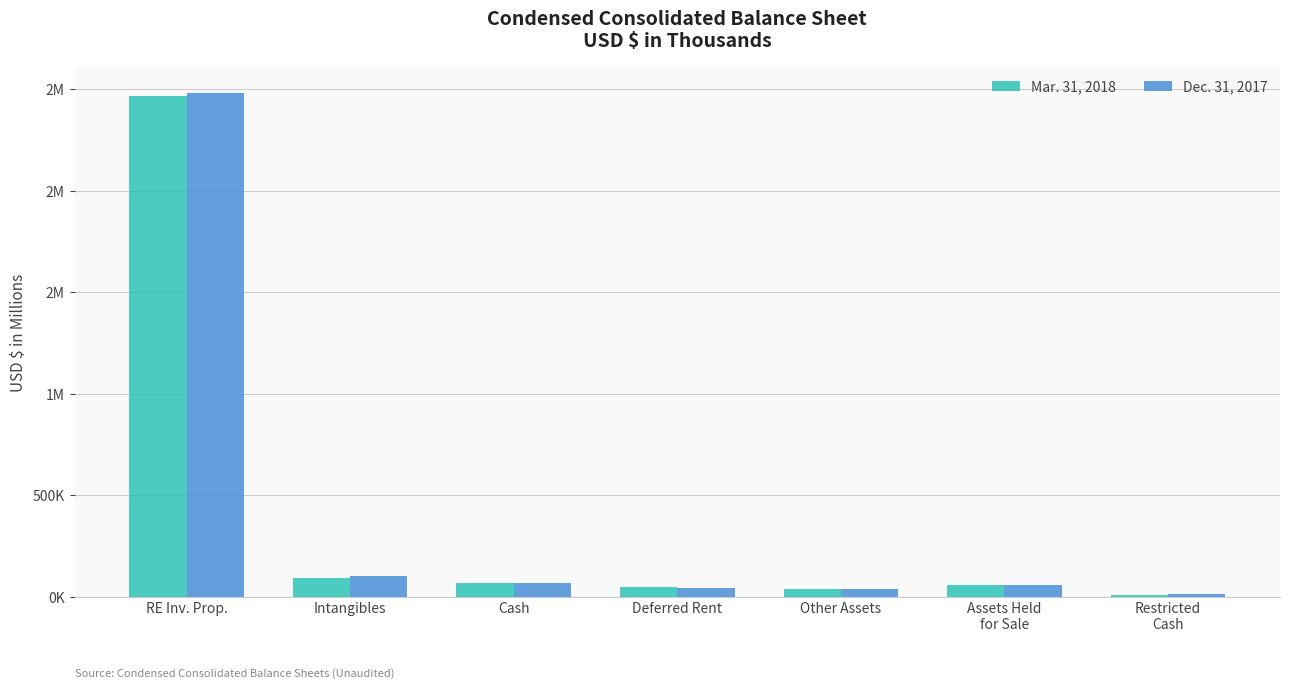

What is the value of the Dec. 31, 2017 bar at the 2nd from the left?

99.5